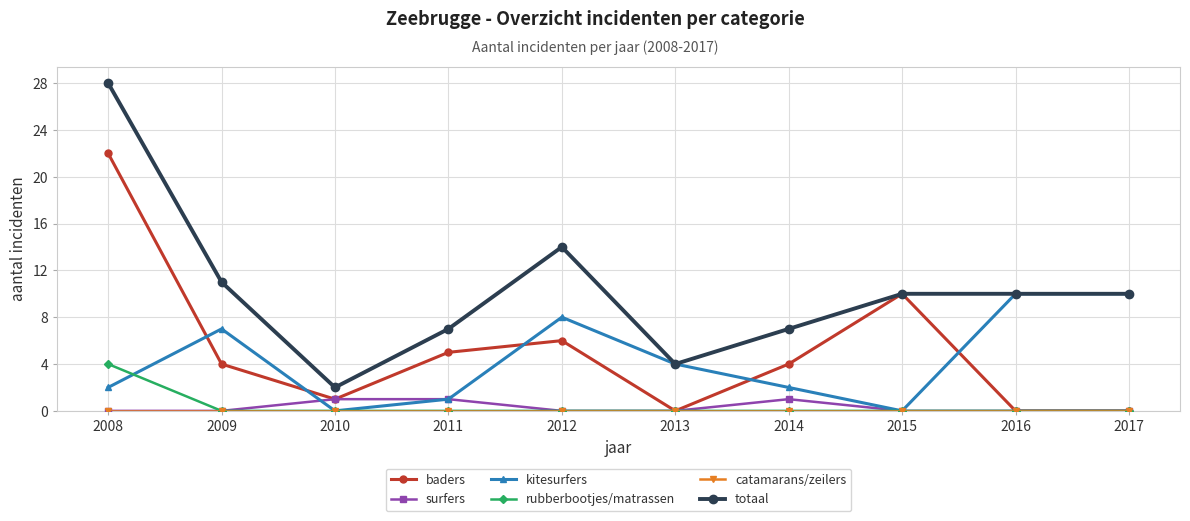

True or false: baders has a value of 0 at 2017.

True